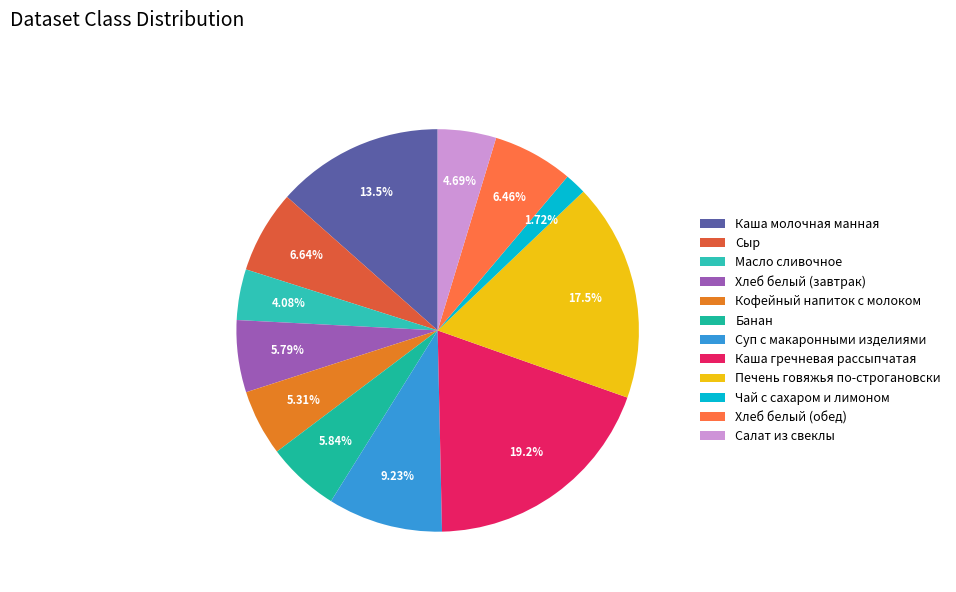

Rank the categories by value from lowest to highest.

Чай с сахаром и лимоном, Масло сливочное, Салат из свеклы, Кофейный напиток с молоком, Хлеб белый (завтрак), Банан, Хлеб белый (обед), Сыр, Суп с макаронными изделиями, Каша молочная манная, Печень говяжья по-строгановски, Каша гречневая рассыпчатая